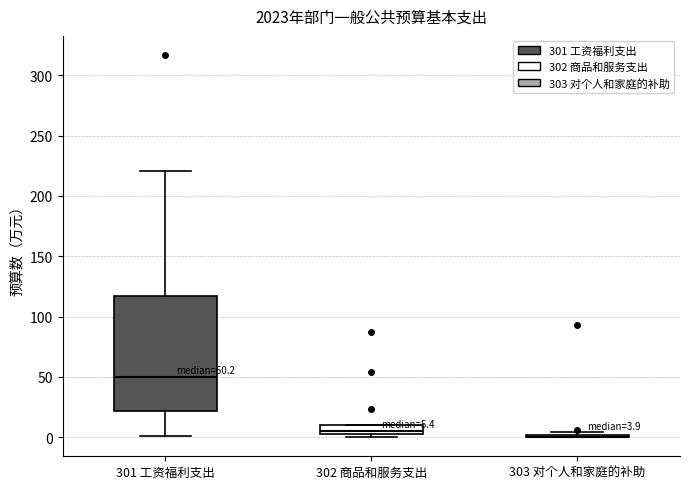

Comparing the boxes themselves (not the whiskers), which one is the tallest?

301 工资福利支出